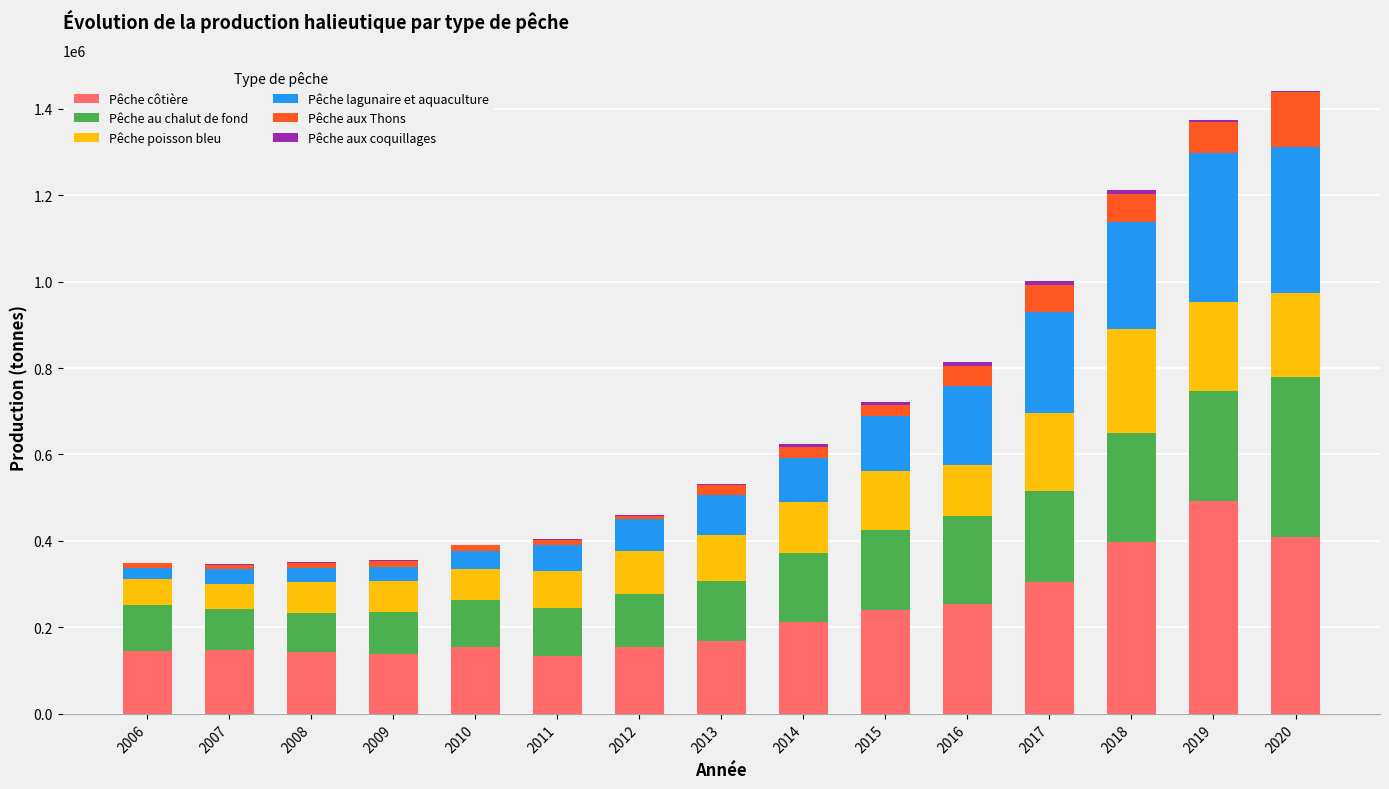

What is the sum of all Pêche côtière values?

3496390